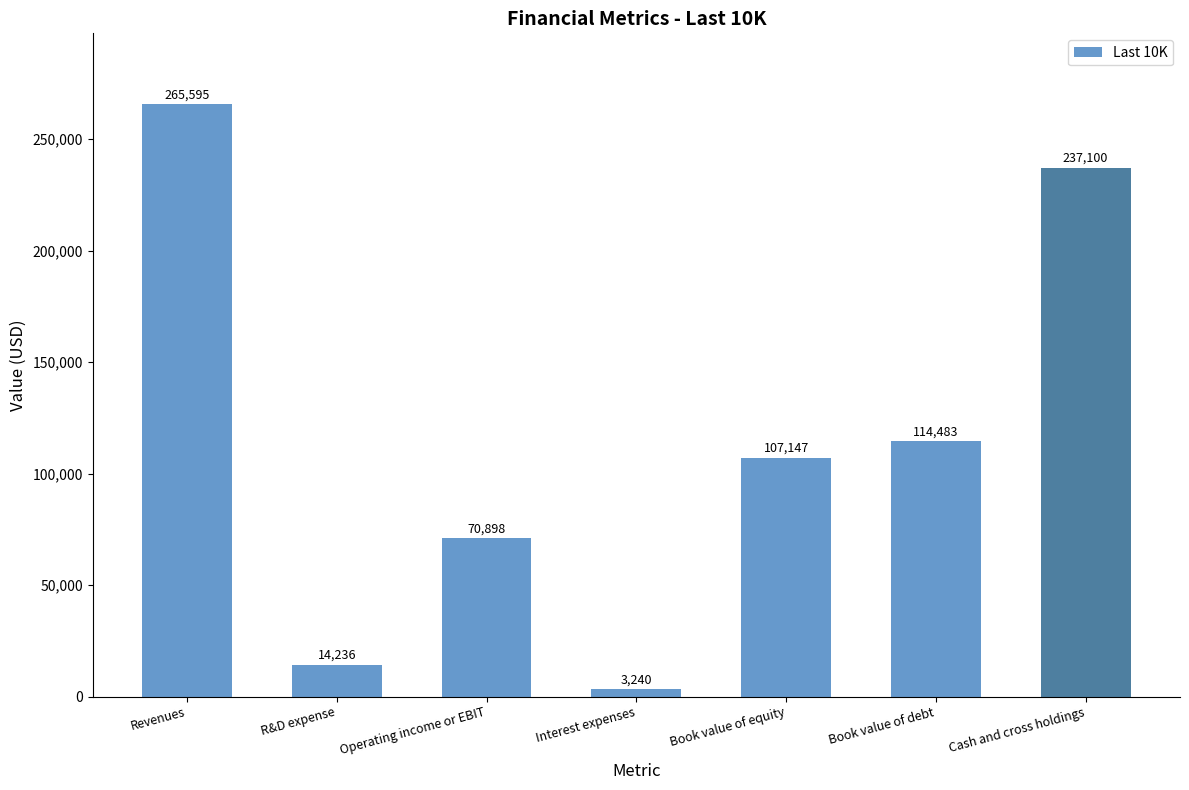

Is it true that the value at Book value of debt is 36724?

False